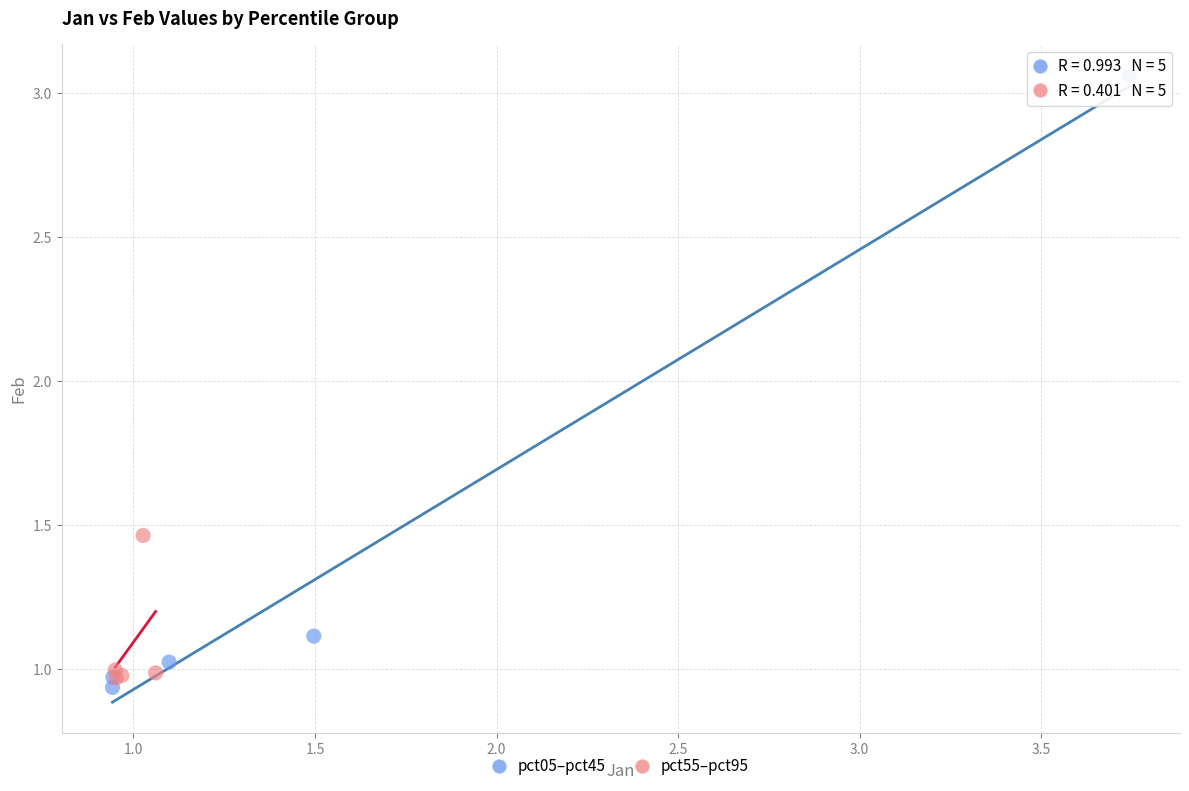

Which series reaches the maximum Y coordinate?

pct05–pct45